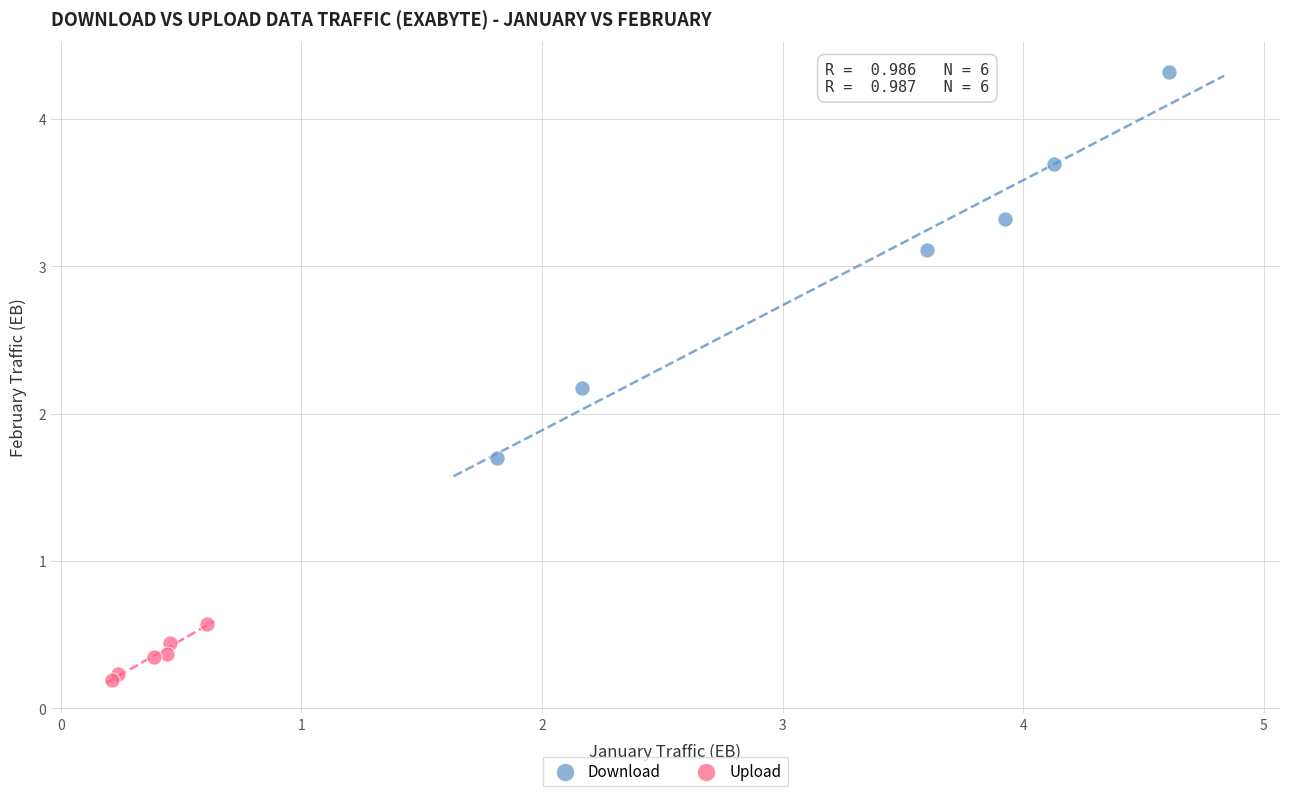

Which series reaches the minimum Y coordinate?

Upload